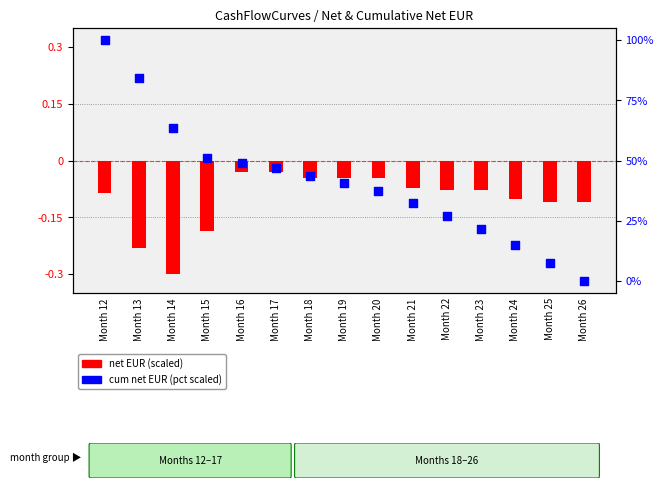

Which series reaches the minimum Y coordinate?

net EUR (scaled)